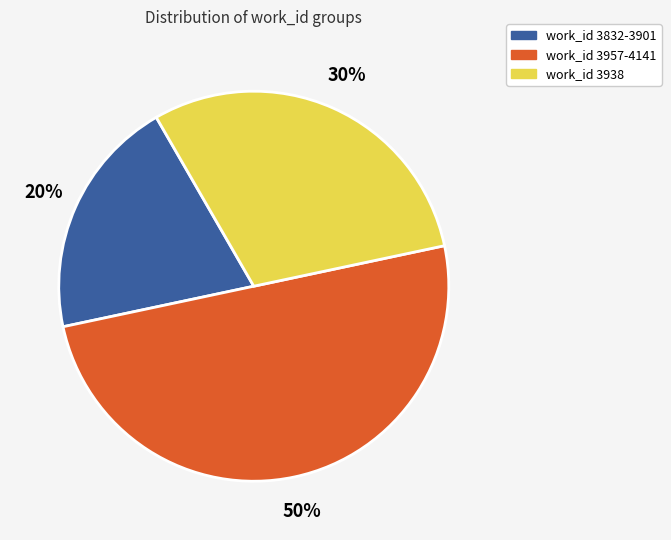

How many segments does this pie chart have?

3